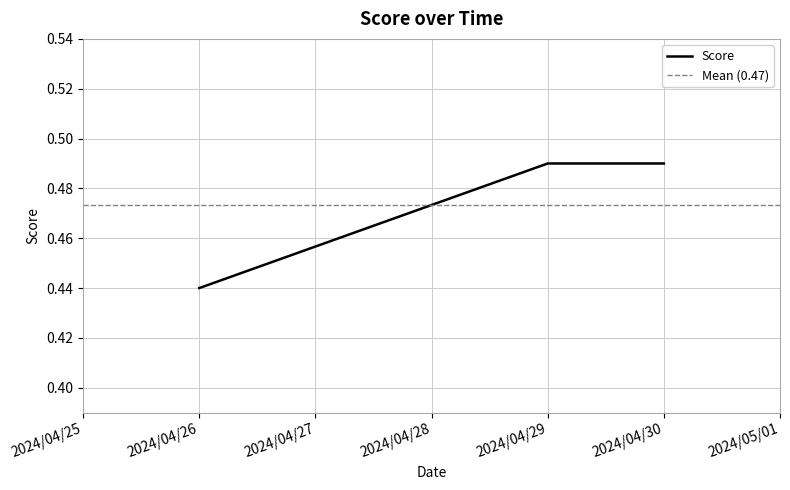

Rank the categories by value from lowest to highest.

2024/04/26, 2024/04/30, 2024/04/29